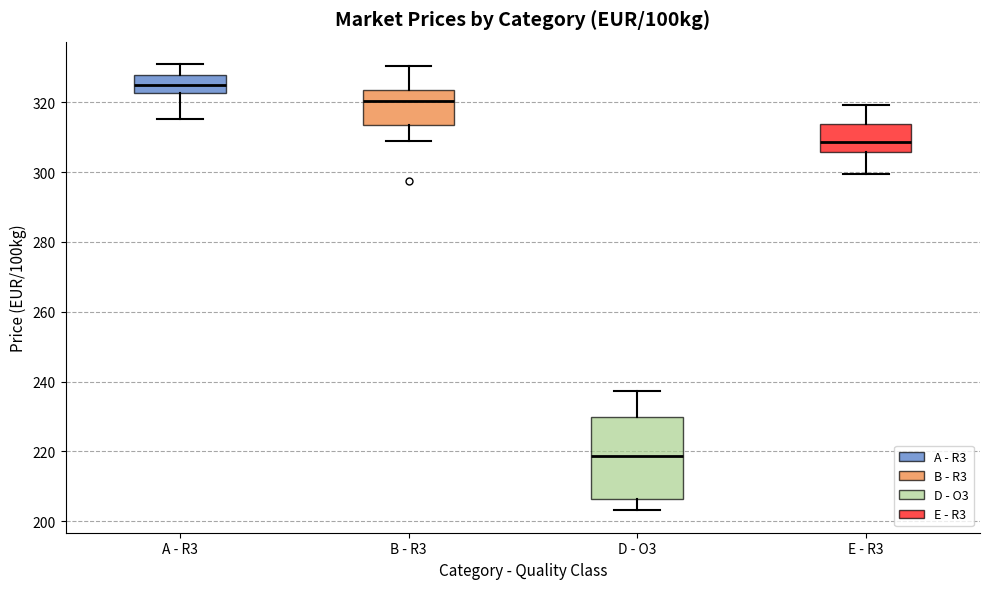

Where does the lower whisker of the box for E - R3 end on the y-axis? The values are not printed on the chart, so give them approximately, as read against the axis.

300